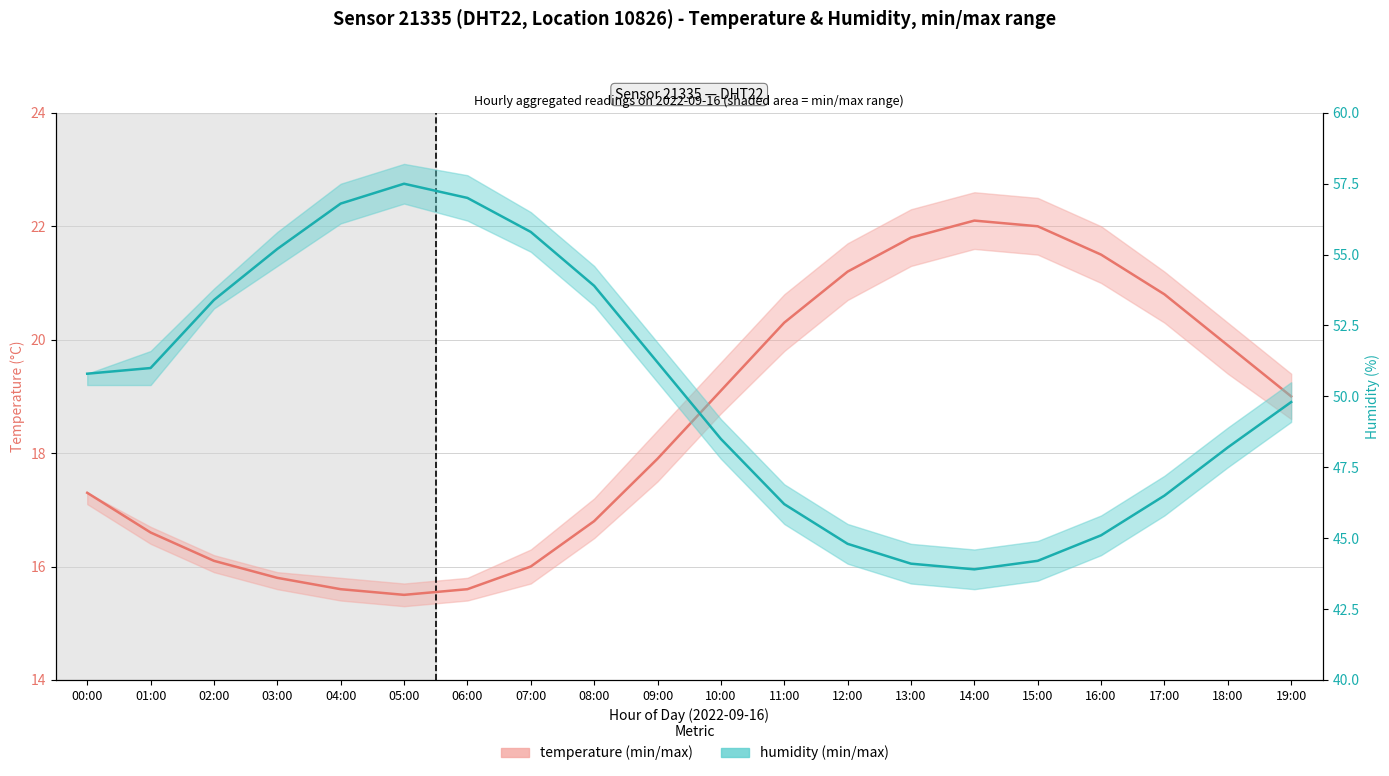

What is the difference between the second highest and second lowest values in the temperature series?

6.4